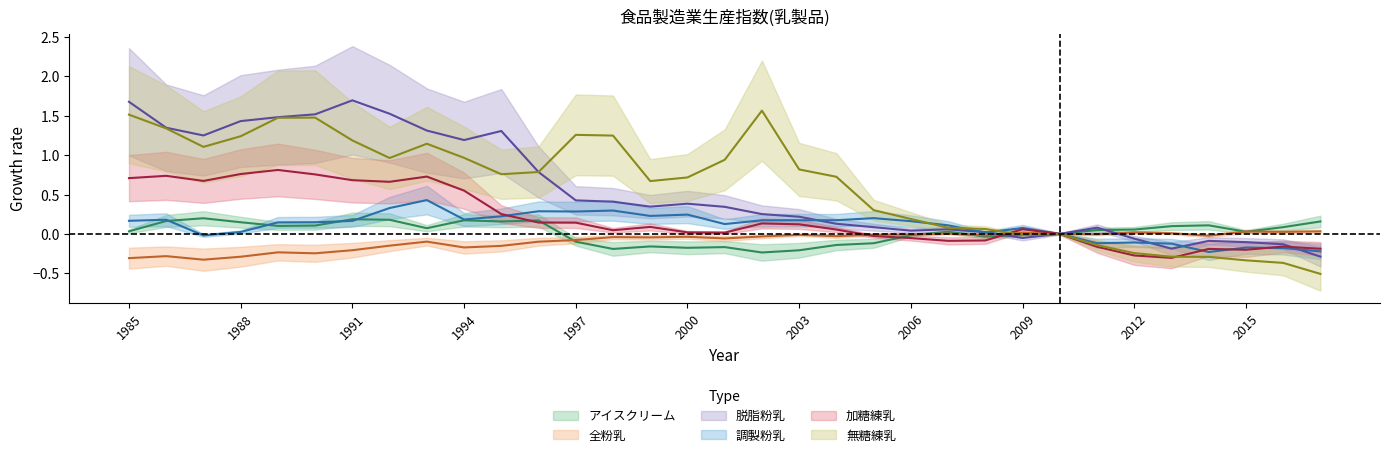

At which label does 調製粉乳 first exceed 0?

1985